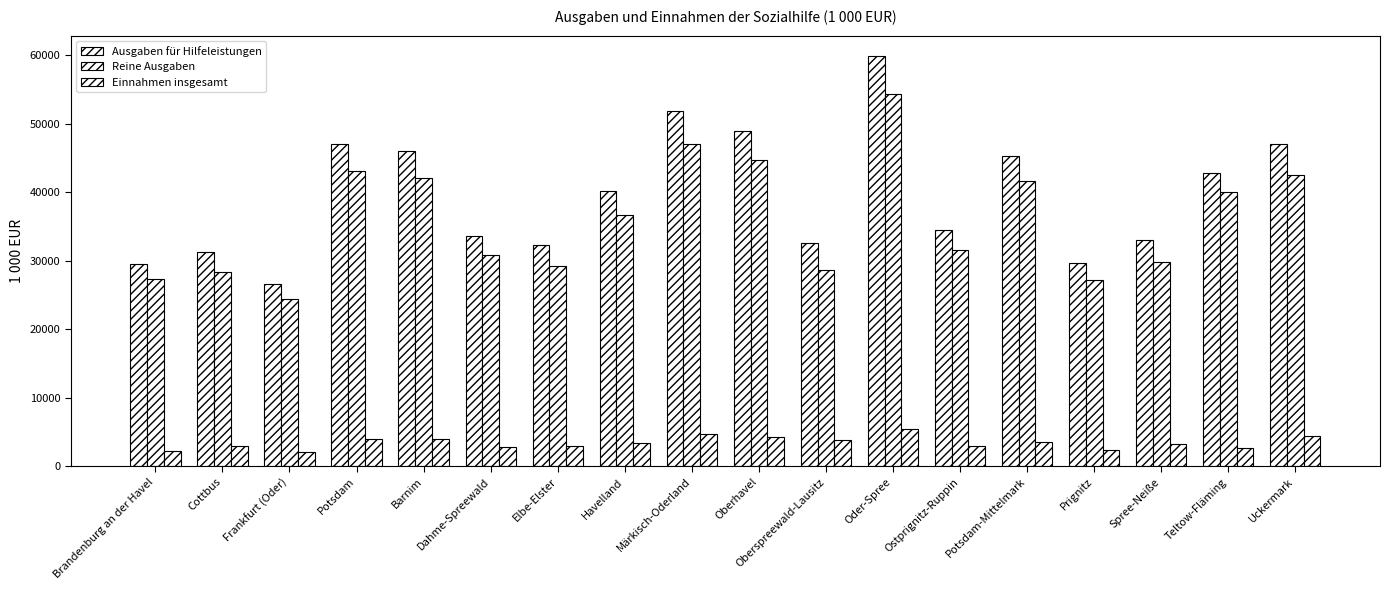

At which category is the sum across all series the highest?

Oder-Spree